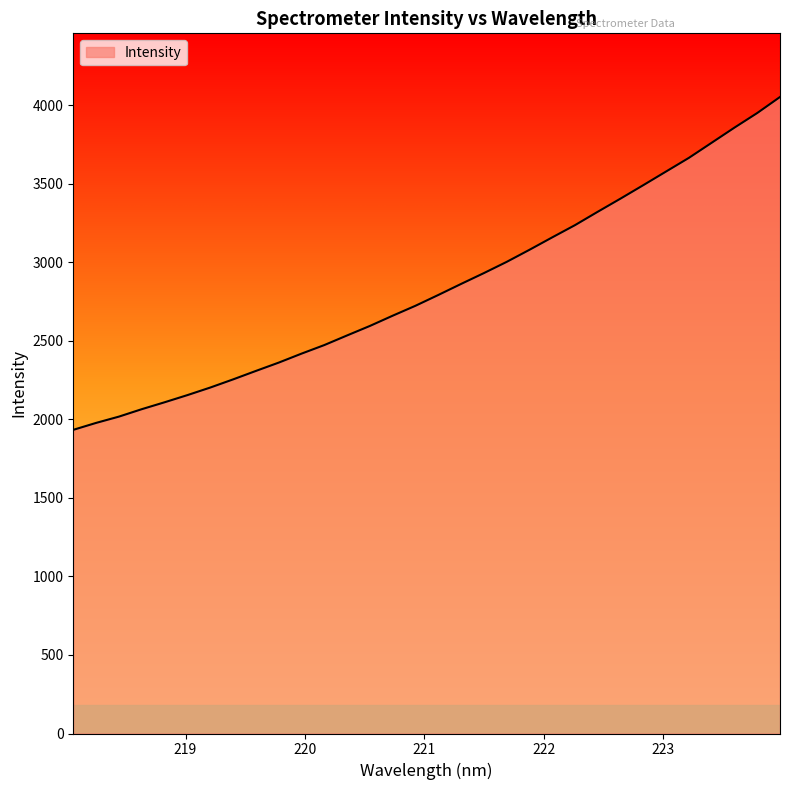

What is the minimum value shown in the chart?

1933.6